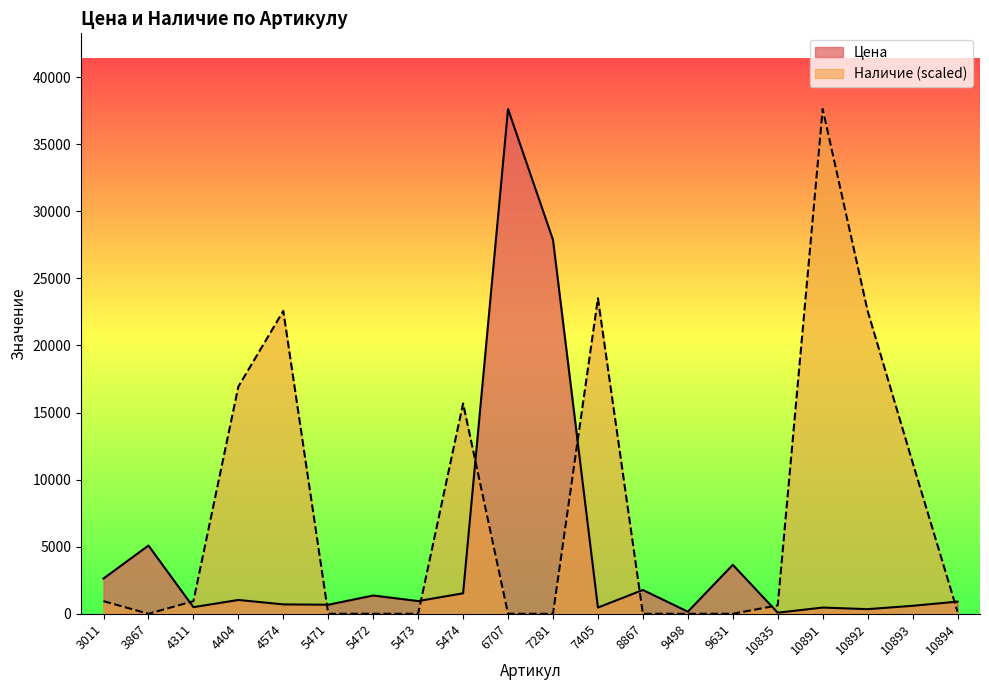

True or false: Цена has a value of 674.0 at 5471.

True